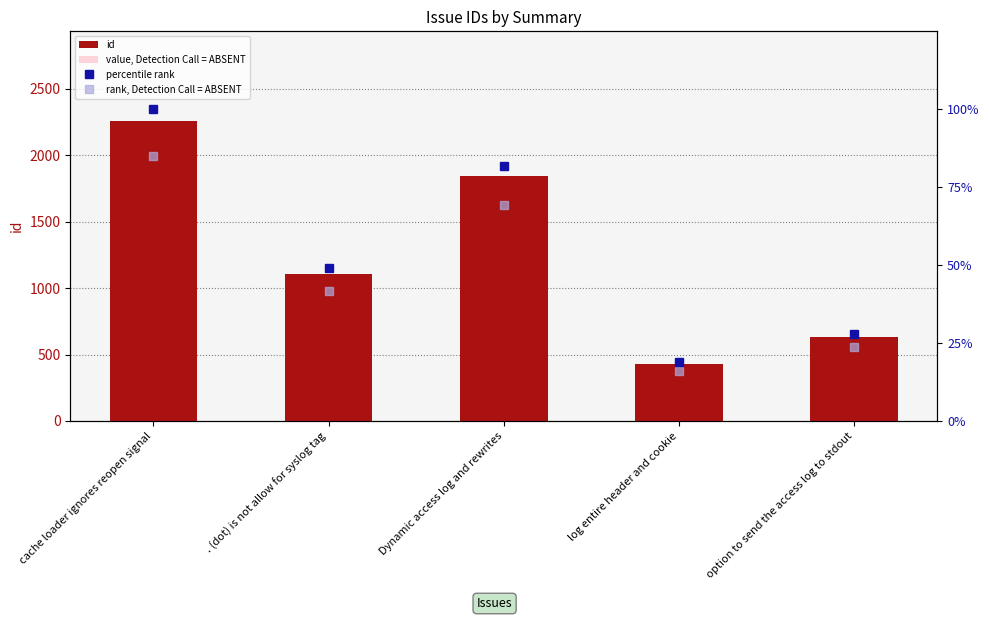

Does the chart contain any negative values?

No